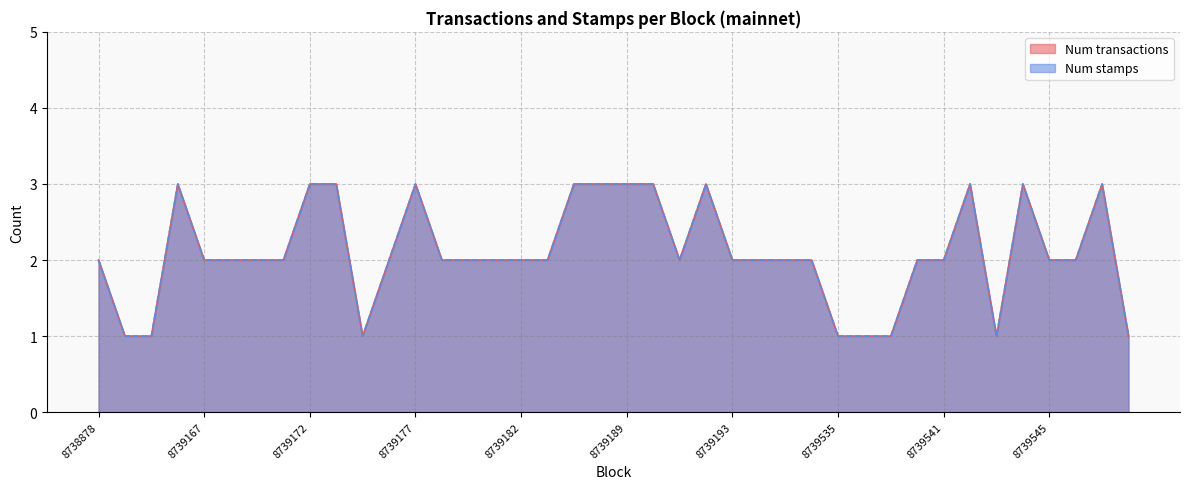

Rank the series by their maximum value, from highest to lowest.

Num transactions, Num stamps